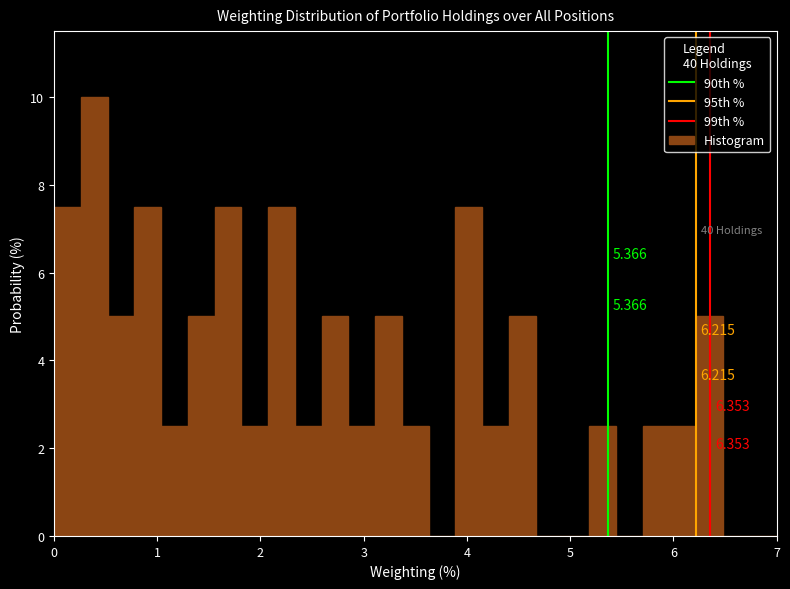

Around what value on the x-axis is the tallest bar? Give the approximate position of its centre, as read against the axis.

0.4